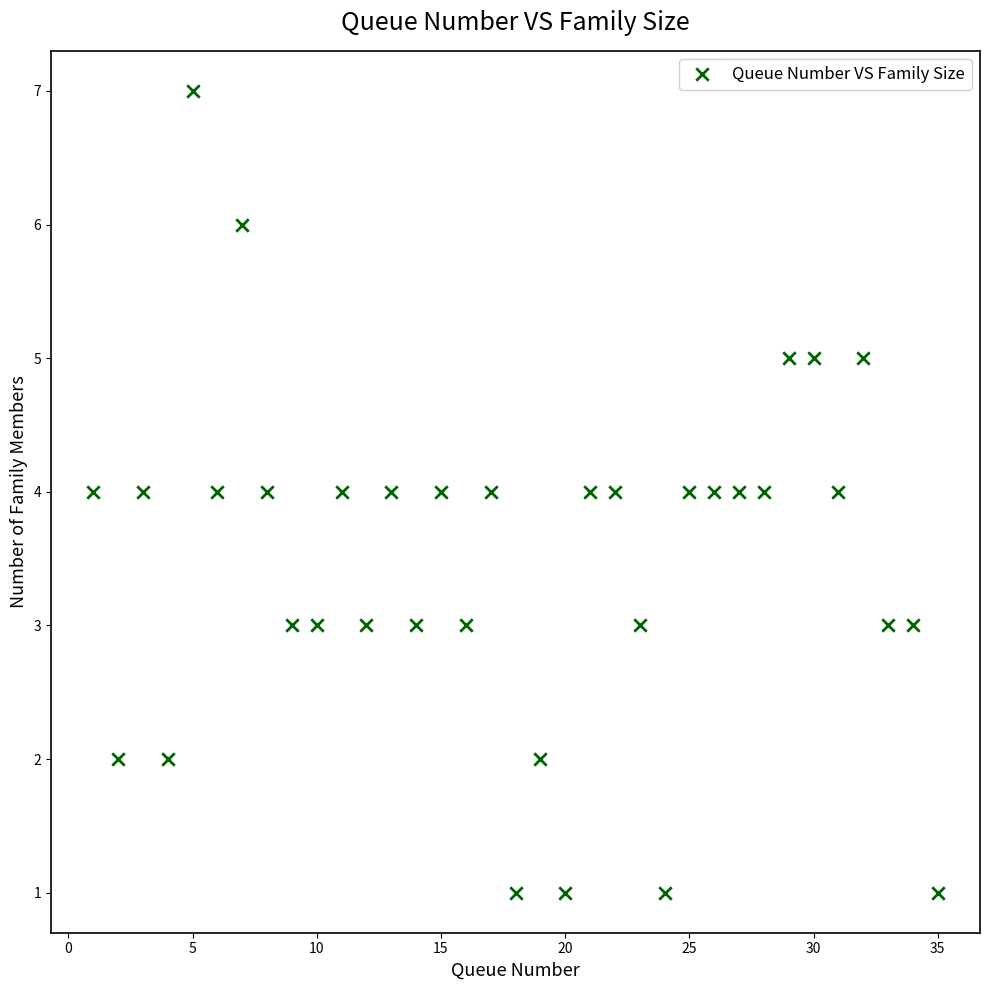

What is the range of Y values (max minus min)?

6